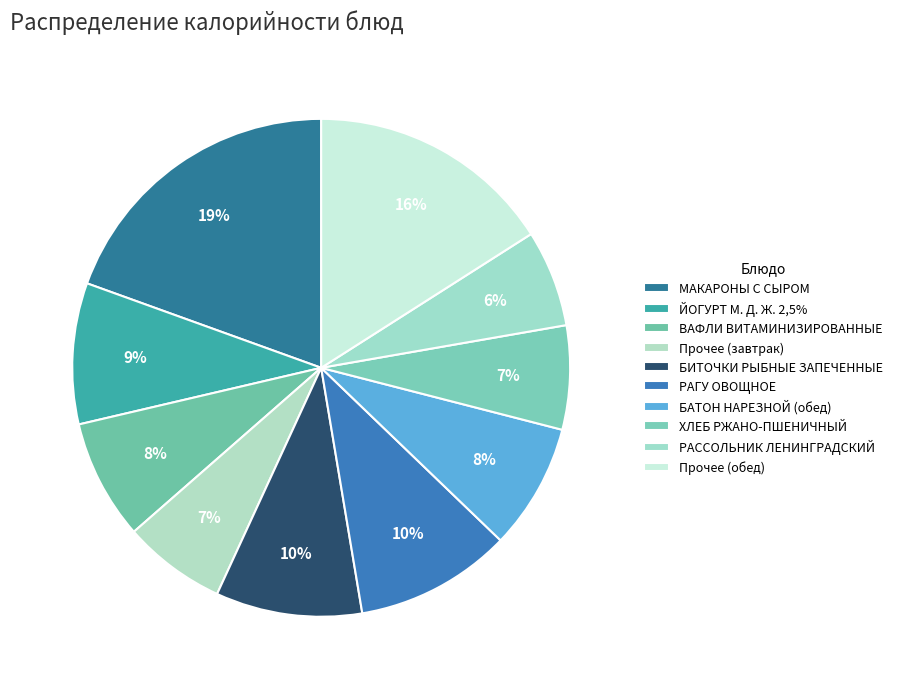

Does any single category account for the majority?

No